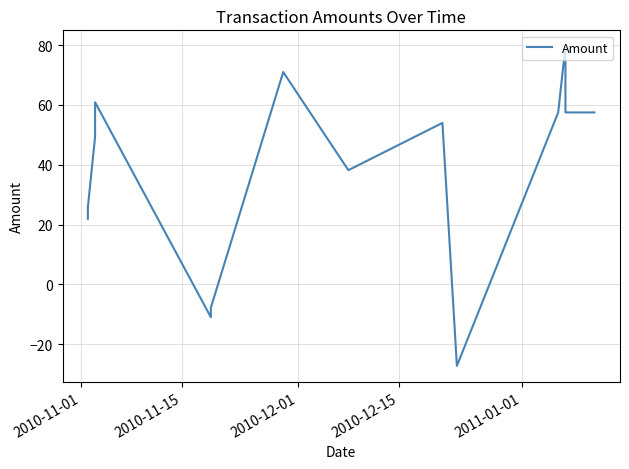

Which has a higher value, 2010-11-01 or 2011-01-01?

2010-11-01